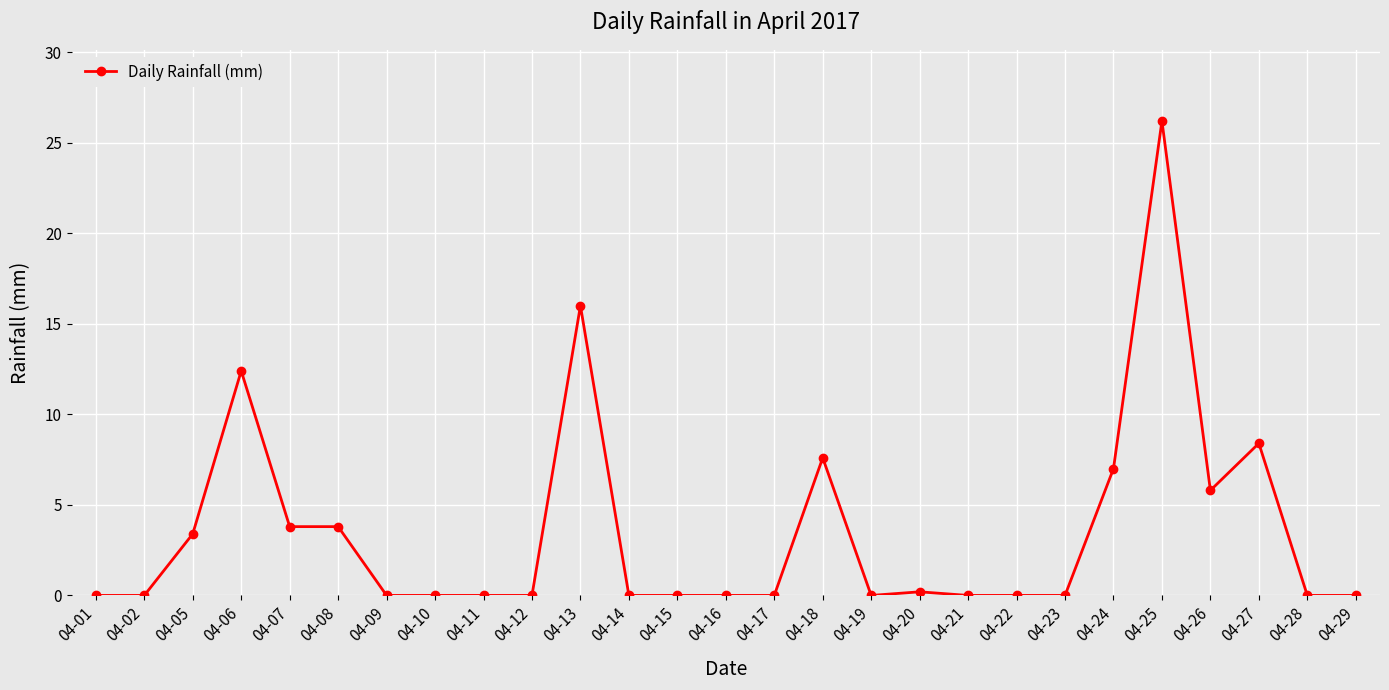

The value at 04-11 is 0.0. True or false?

True